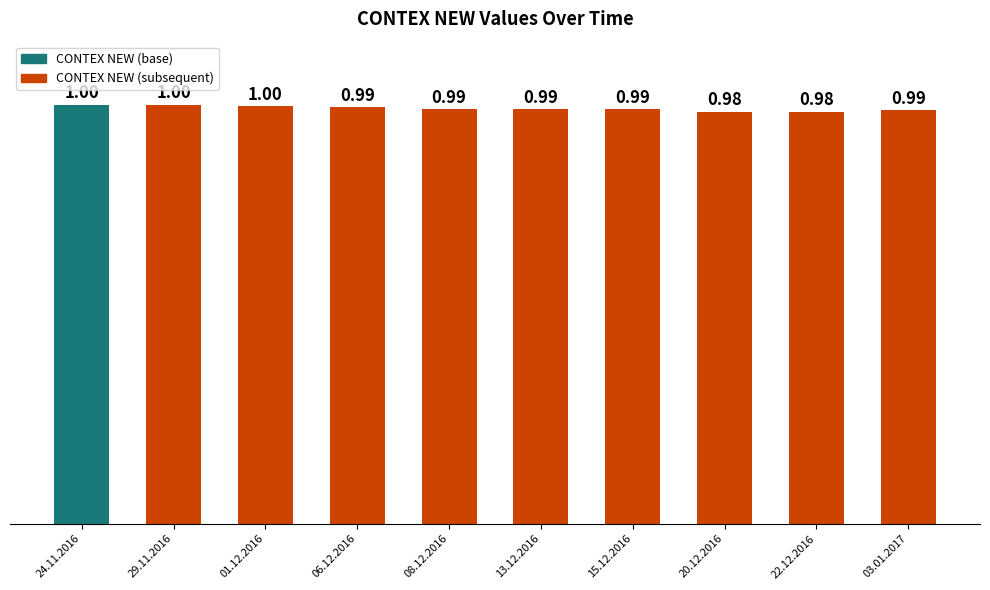

Reading left to right, transcribe all the data shown in this chart.

24.11.2016=1.0	29.11.2016=1.0	01.12.2016=1.0	06.12.2016=1.0	08.12.2016=1.0	13.12.2016=1.0	15.12.2016=1.0	20.12.2016=1.0	22.12.2016=1.0	03.01.2017=1.0